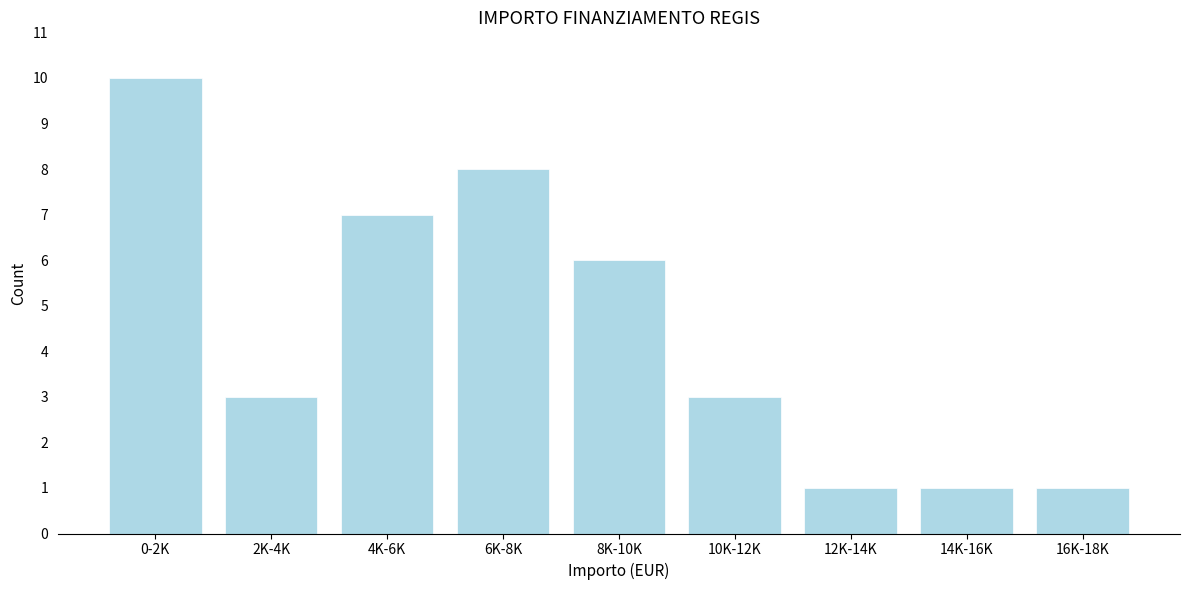

Reading right to left, transcribe all the data shown in this chart.

16K-18K=1	14K-16K=1	12K-14K=1	10K-12K=3	8K-10K=6	6K-8K=8	4K-6K=7	2K-4K=3	0-2K=10